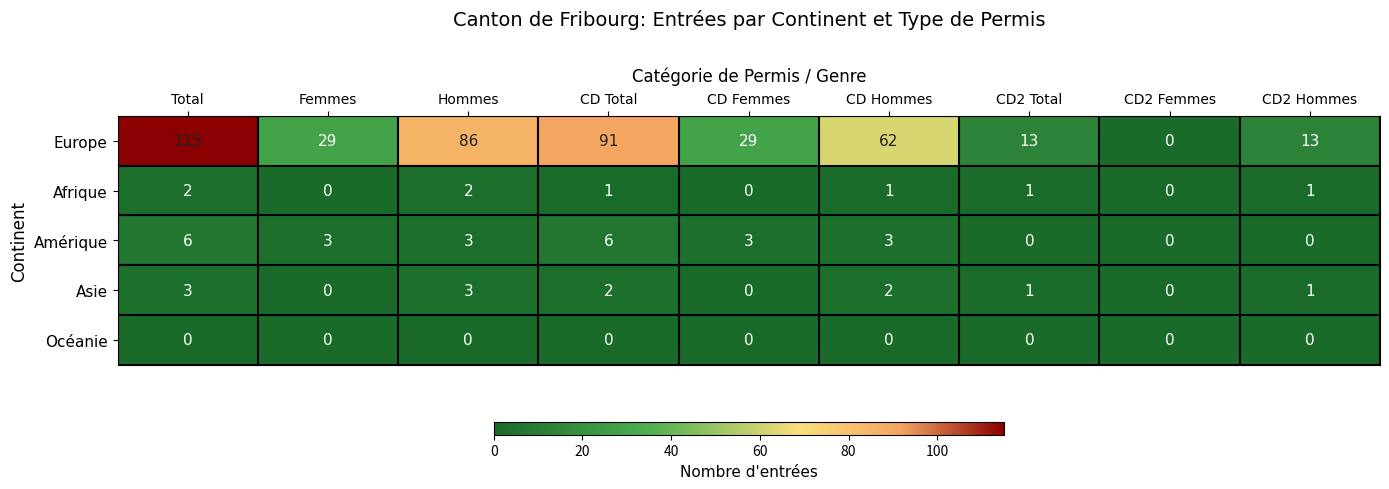

What value does the Europe series have at CD Total, to the nearest 50?

100